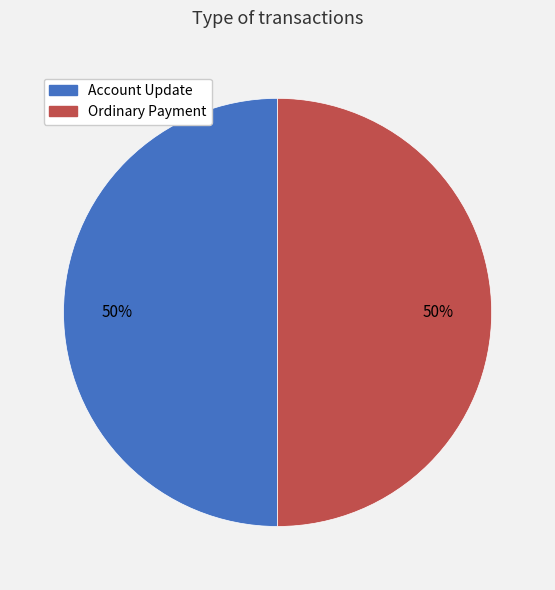

How many segments does this pie chart have?

2